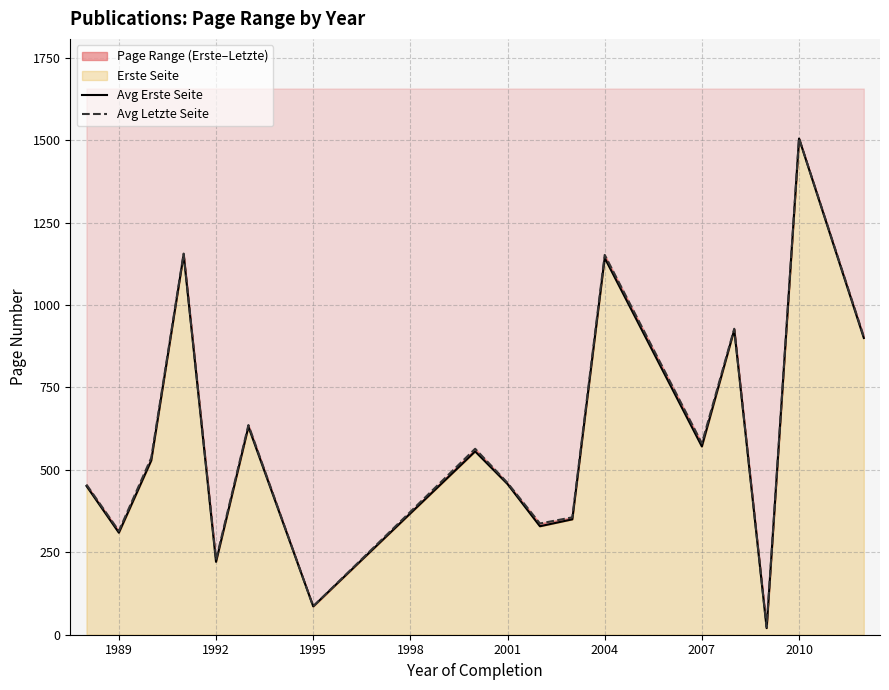

Reading right to left, extract all data points from this chart.

Avg Erste Seite: 900.0	1505.0	20.0	925.0	571.0	1143.0	350.0	329.0	457.0	556.0	86.0	631.0	221.0	1153.0	528.5	309.4	451.2
Avg Letzte Seite: 904.0	1506.0	23.0	928.0	580.5	1152.0	356.0	337.3	460.5	564.0	86.0	636.0	227.2	1156.0	536.7	314.7	455.2